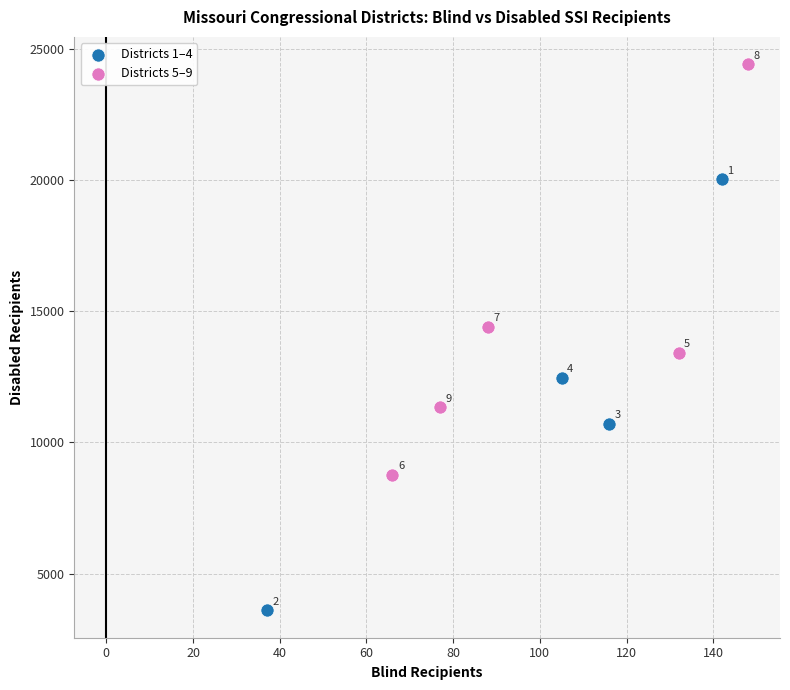

Which series reaches the maximum Y coordinate?

Districts 5–9